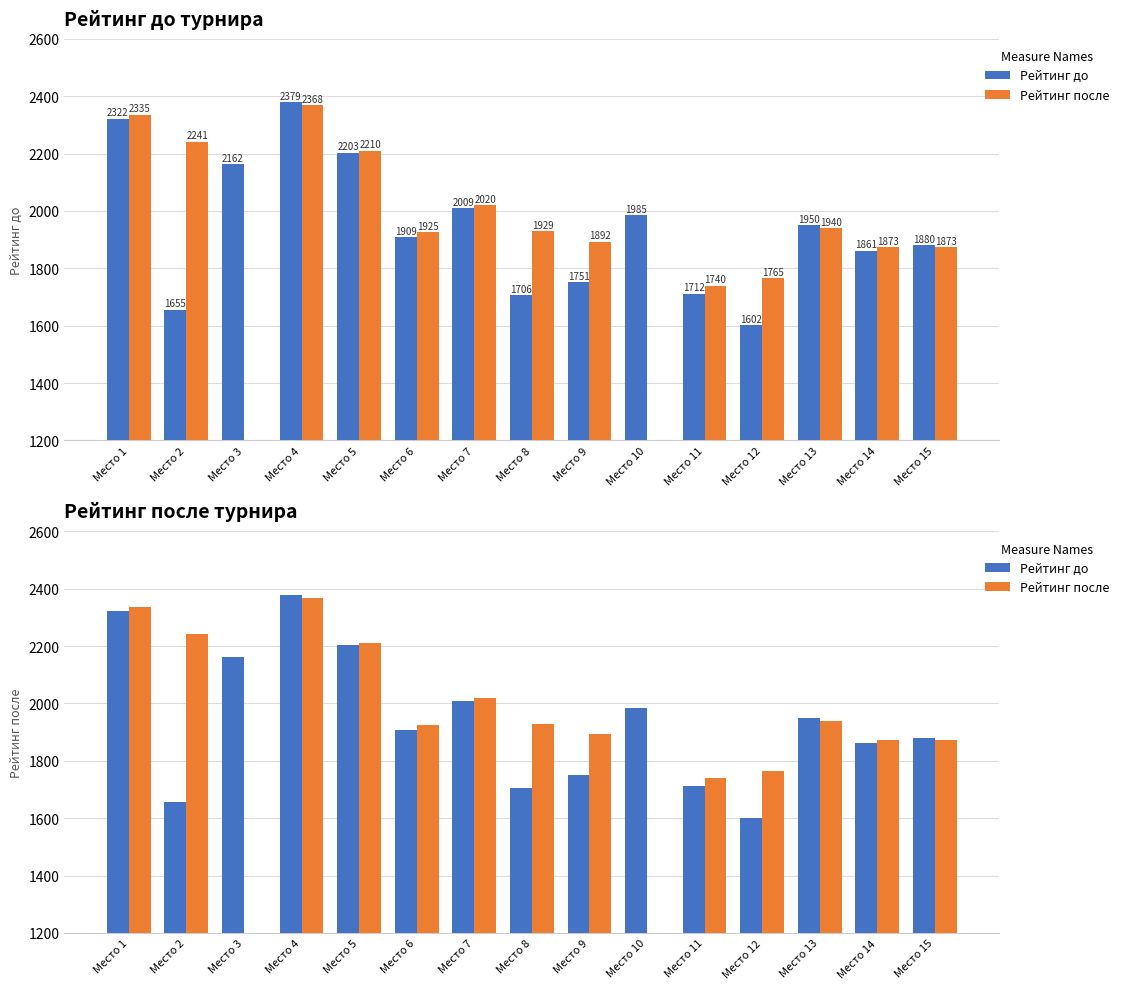

Reading right to left, transcribe all the data shown in this chart.

Рейтинг до: 1880	1861	1950	1602	1712	1985	1751	1706	2009	1909	2203	2379	2162	1655	2322
Рейтинг после: 1873	1873	1940	1765	1740	0	1892	1929	2020	1925	2210	2368	0	2241	2335